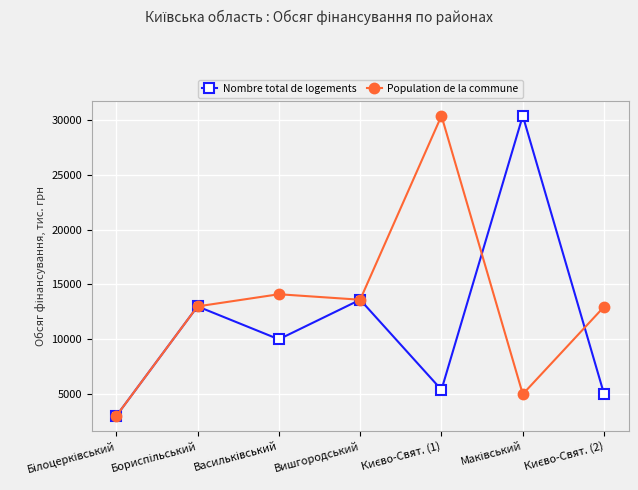

What is the sum of all Population de la commune values?

92059.2